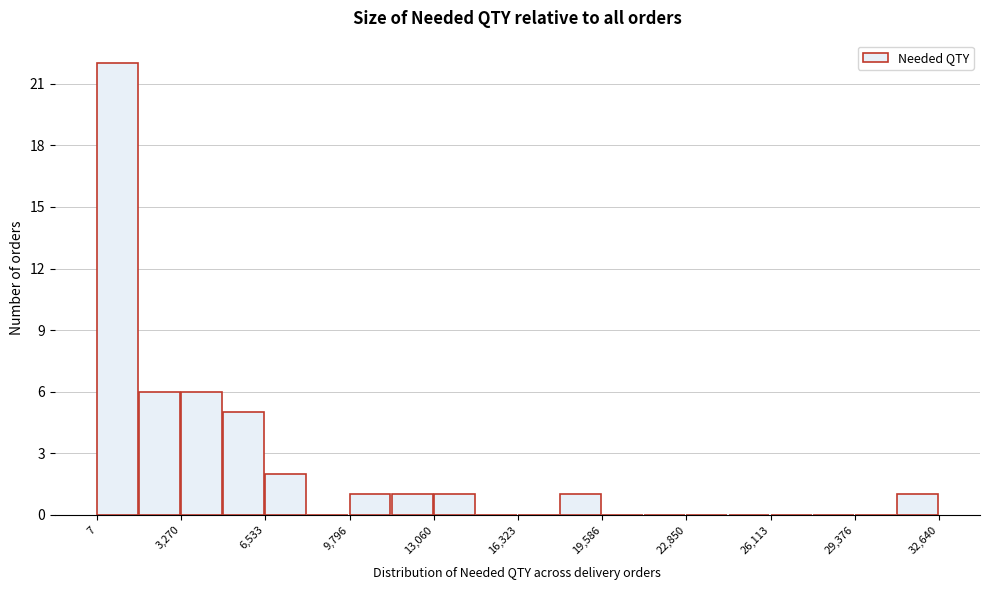

Read against the x-axis, roughly where is the centre of the tallest bar?

1000